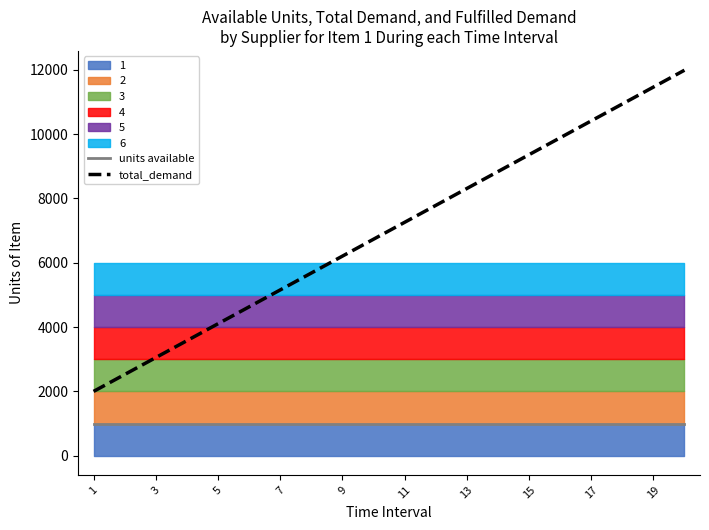

What is the highest value of the total_demand series?

11988.0